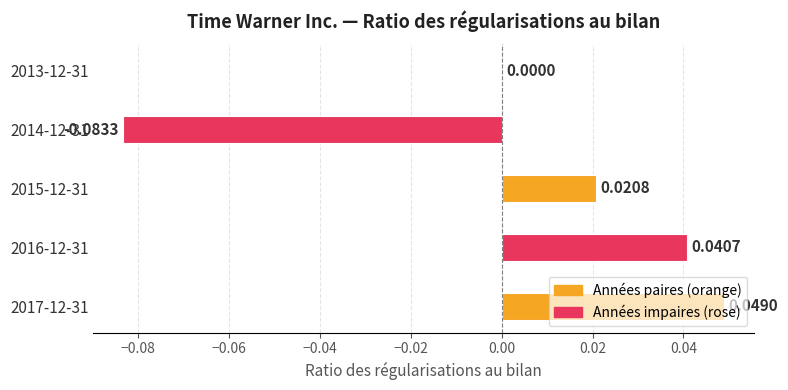

Which has a higher value, 2014-12-31 or 2016-12-31?

2016-12-31